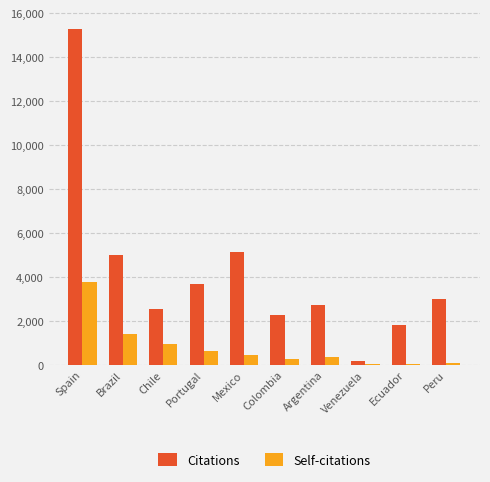

Is the value of Self-citations at Argentina greater than the value of Citations at Mexico?

No